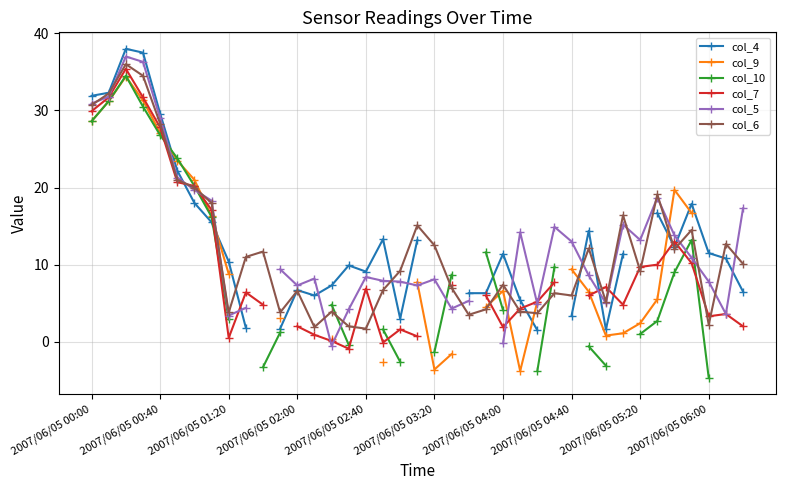

What is the lowest value of the col_7 series?

-0.9